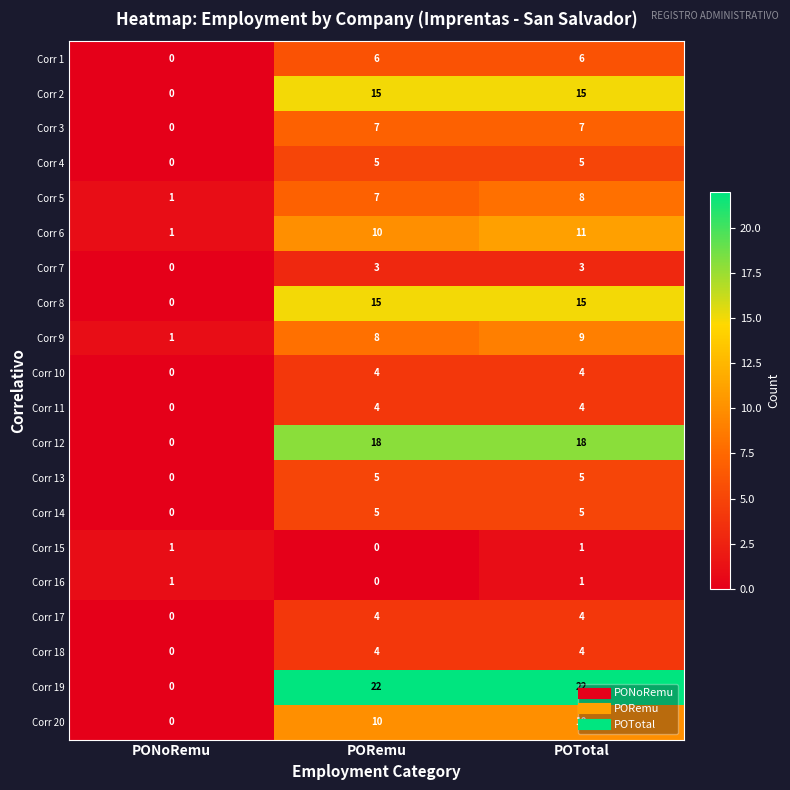

What is the difference between the Corr 20 values at POTotal and PONoRemu?

10